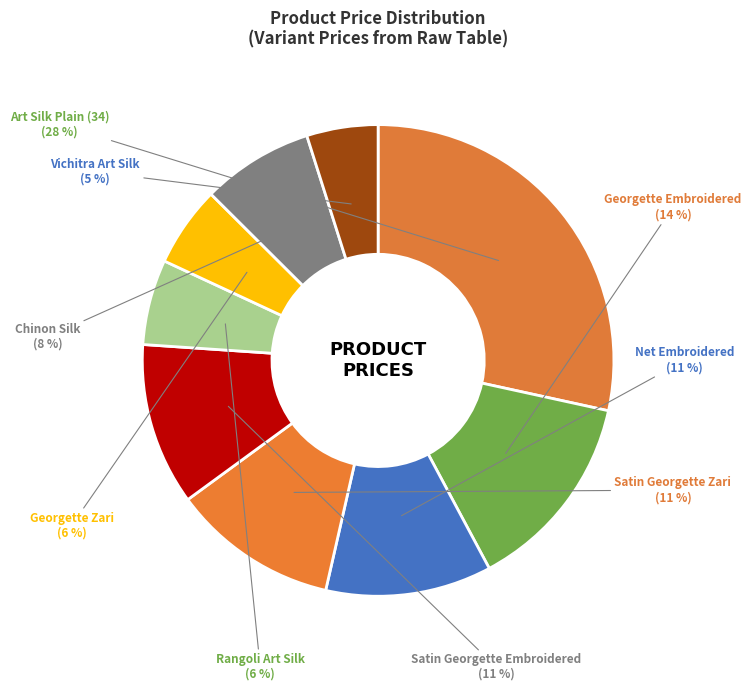

Count the number of slices in the pie.

9